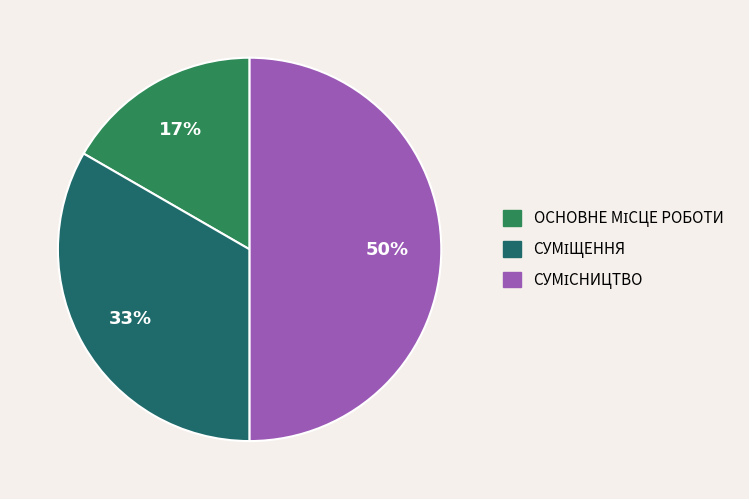

To the nearest percent, what is the difference between the largest and smallest slice percentages?

33%